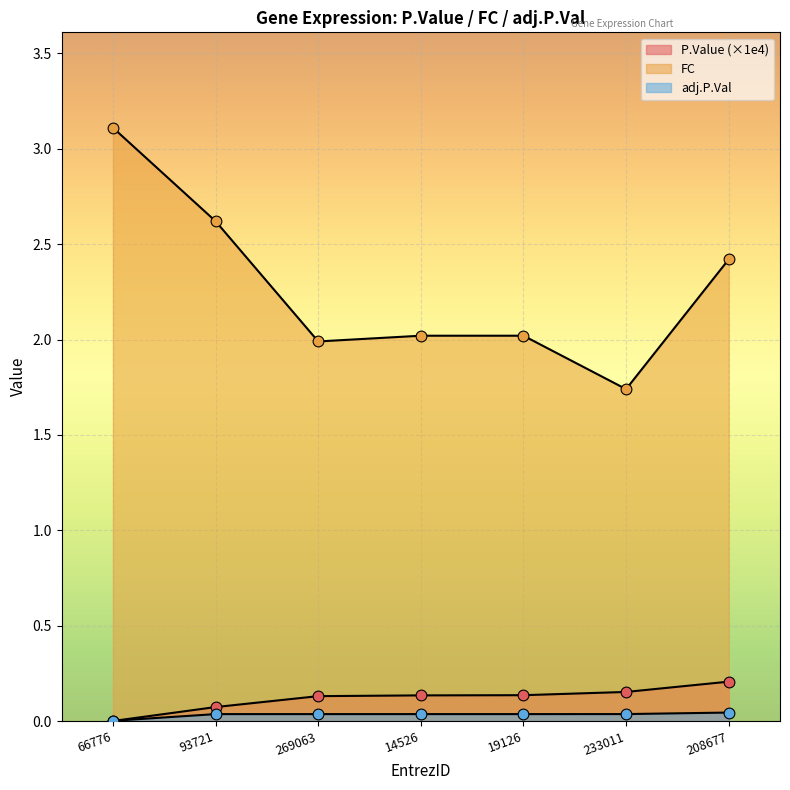

At which category is the sum across all series the highest?

66776